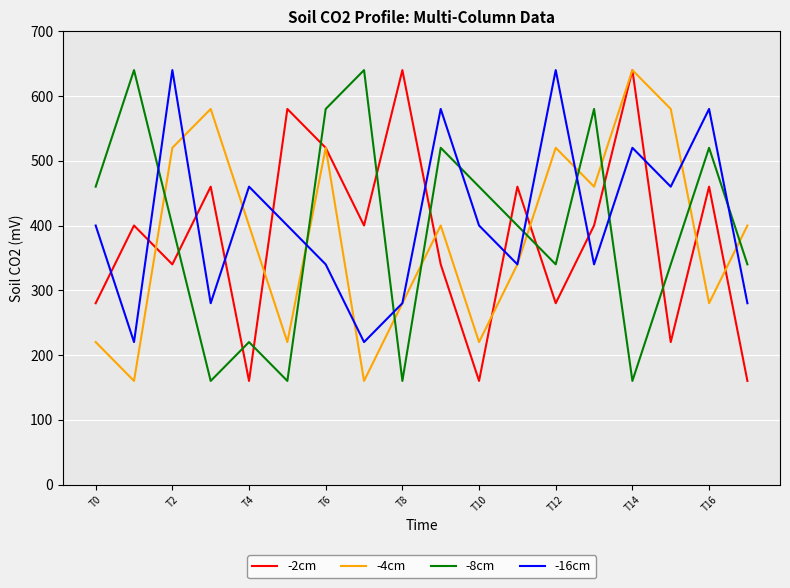

At how many categories does at least one series exceed 505?

13